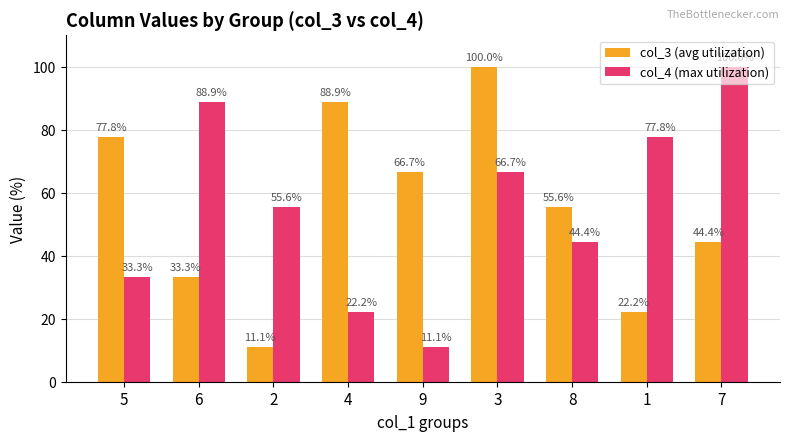

At which category is the sum across all series the highest?

3